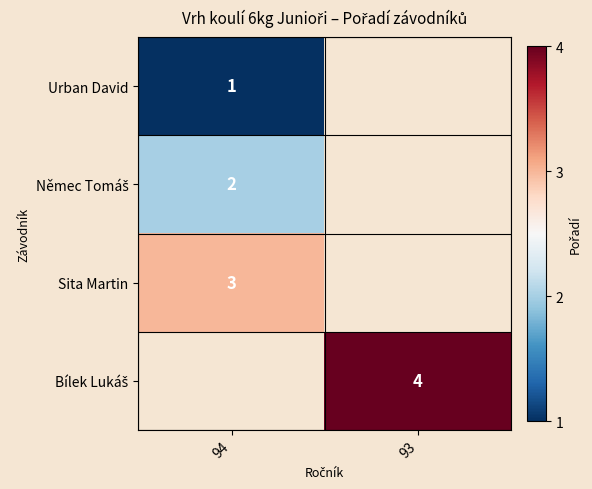

Which series has the largest range (max minus min)?

Urban David